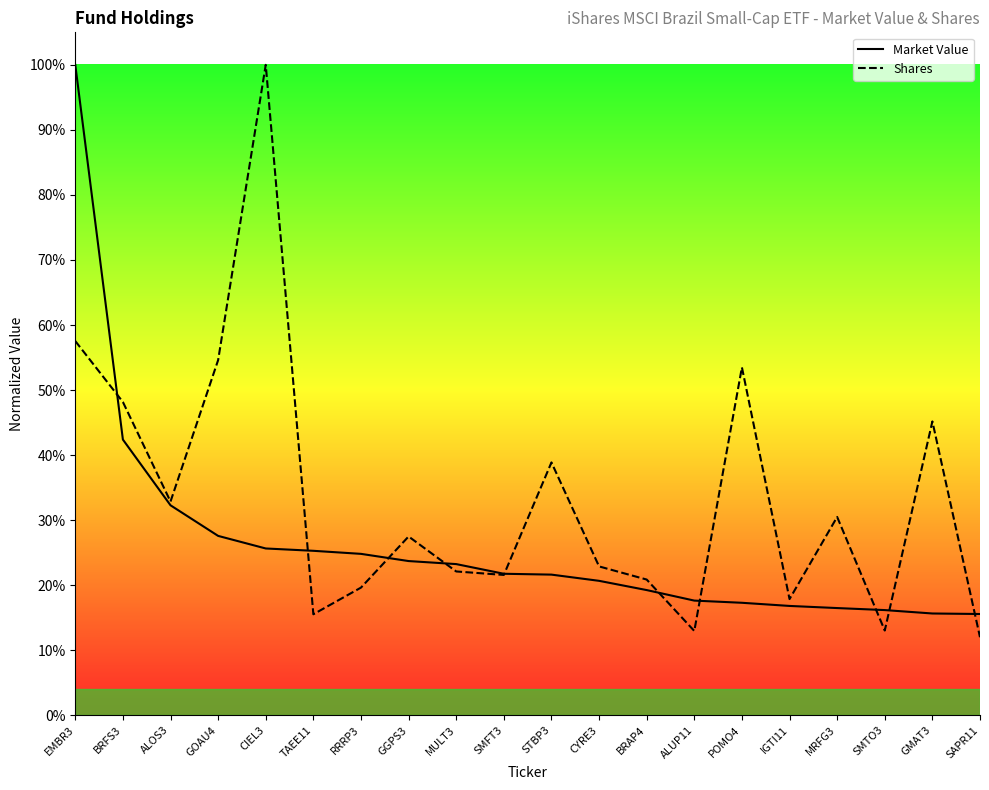

Where is Shares nearest to the value 0?

SAPR11